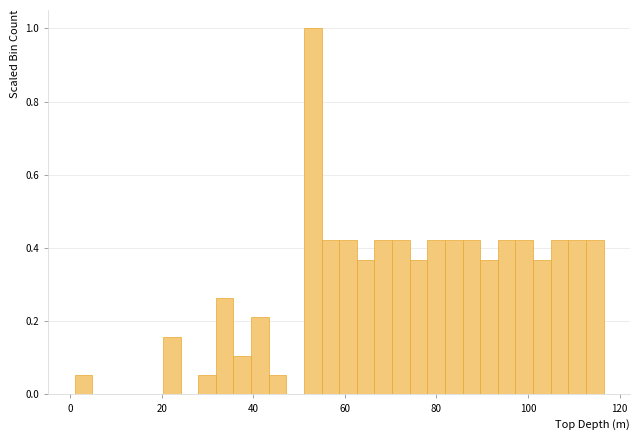

Read against the x-axis, roughly where is the centre of the tallest bar?

52